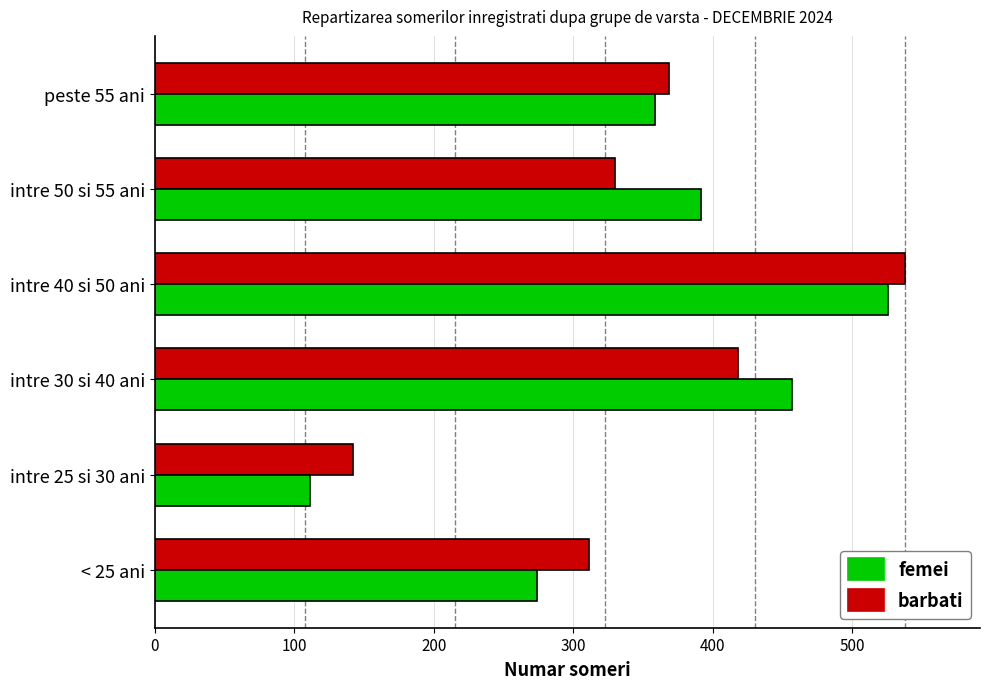

Where is barbati nearest to the value 340?

intre 50 si 55 ani